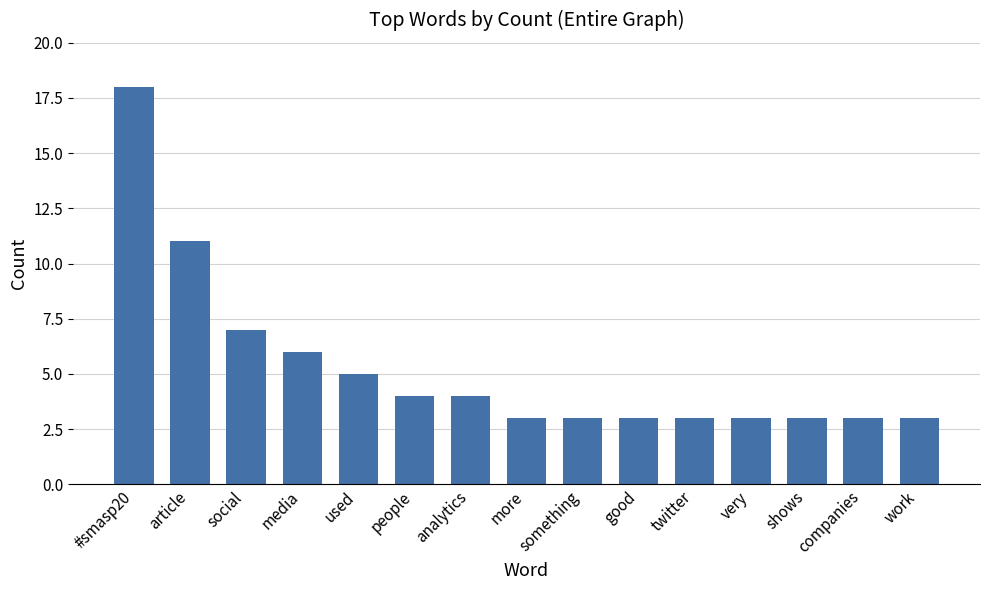

Does the chart contain stacked bars?

No